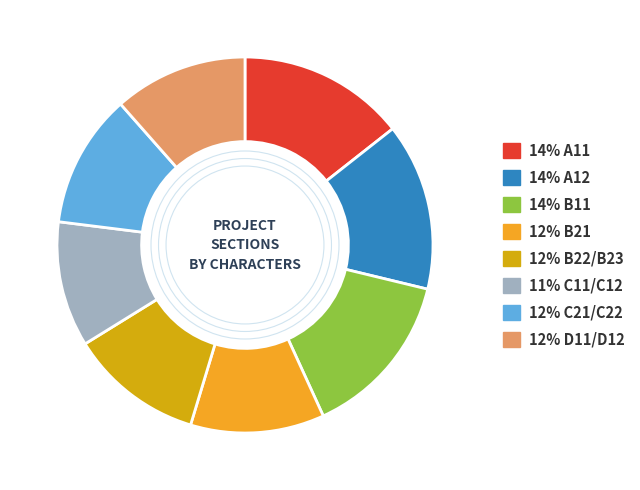

Count the number of slices in the pie.

8